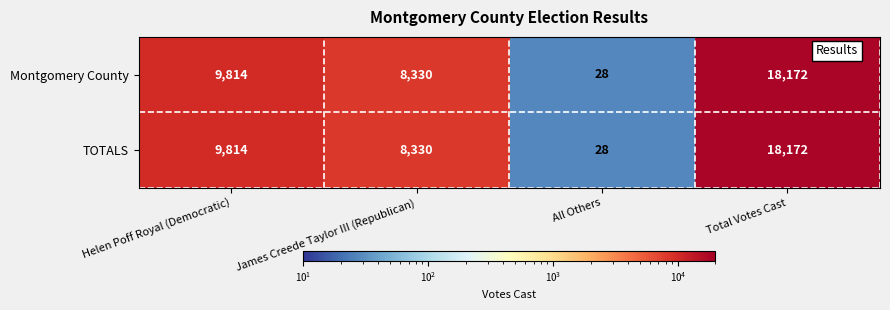

What is the approximate value of TOTALS at Helen Poff Royal (Democratic), to the nearest 10?

9810